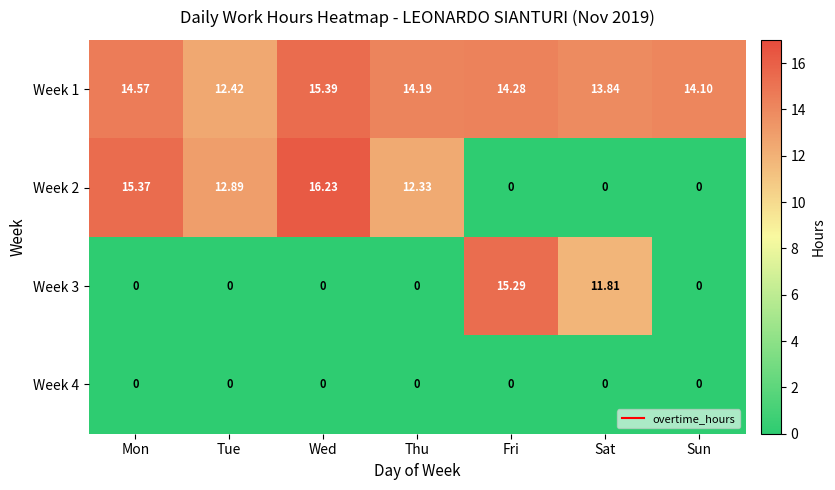

List the series in order of their peak value, highest first.

Week 2, Week 1, Week 3, Week 4